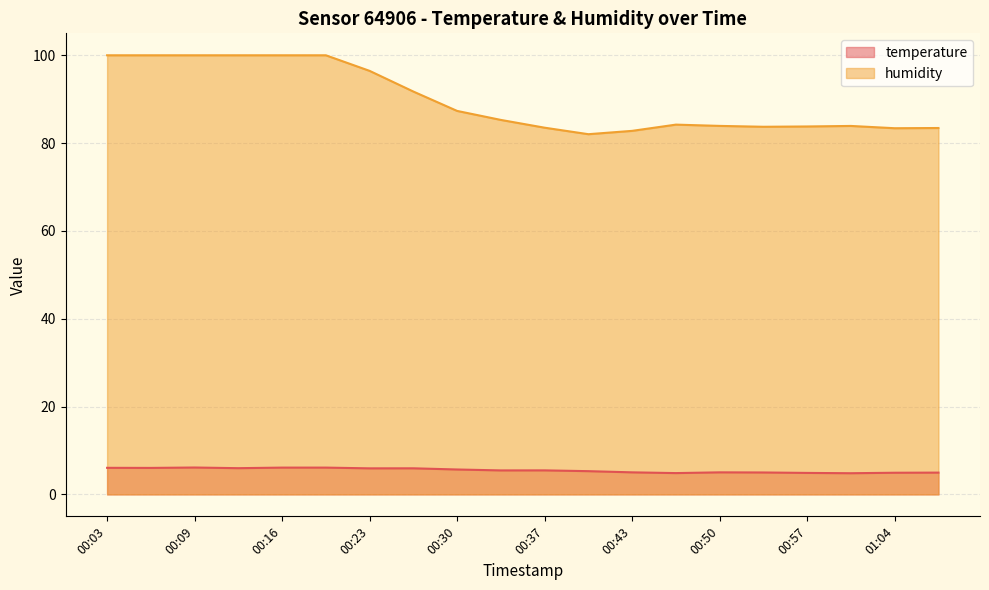

How many data points in humidity are less than 85?

10